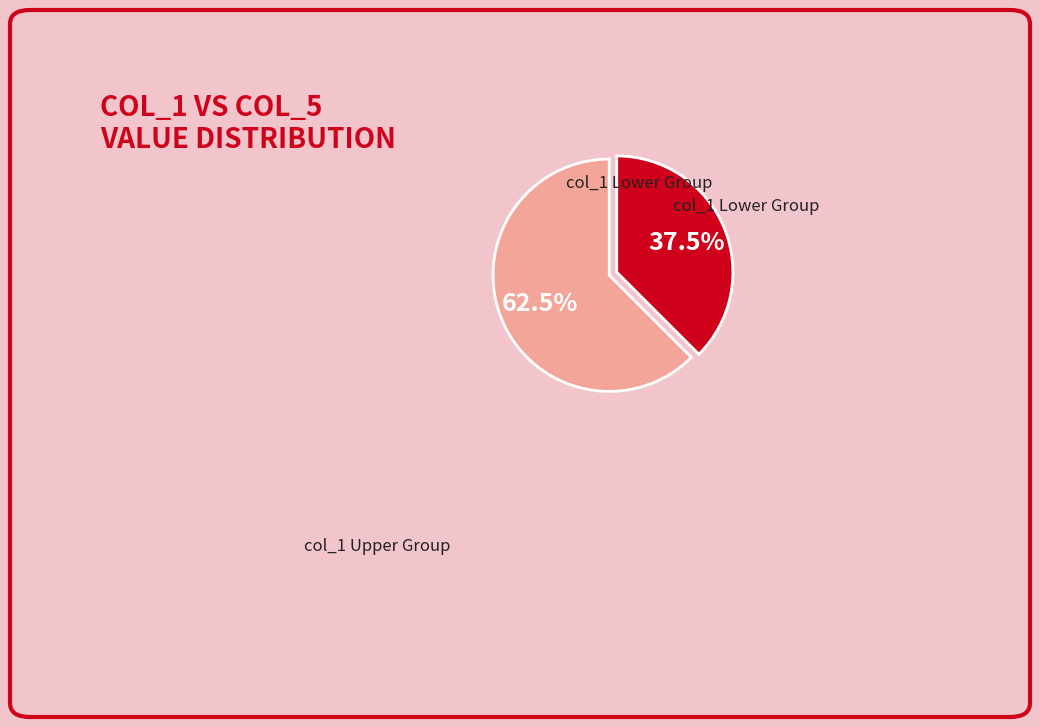

Is there any slice that represents more than half of the pie?

Yes